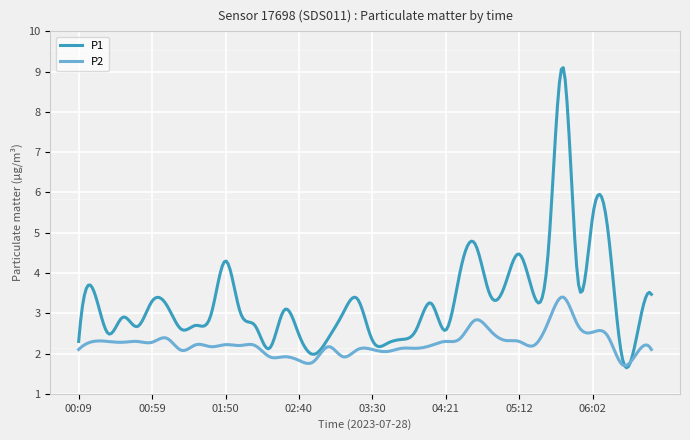

What is the average value of the P1 series?

3.3